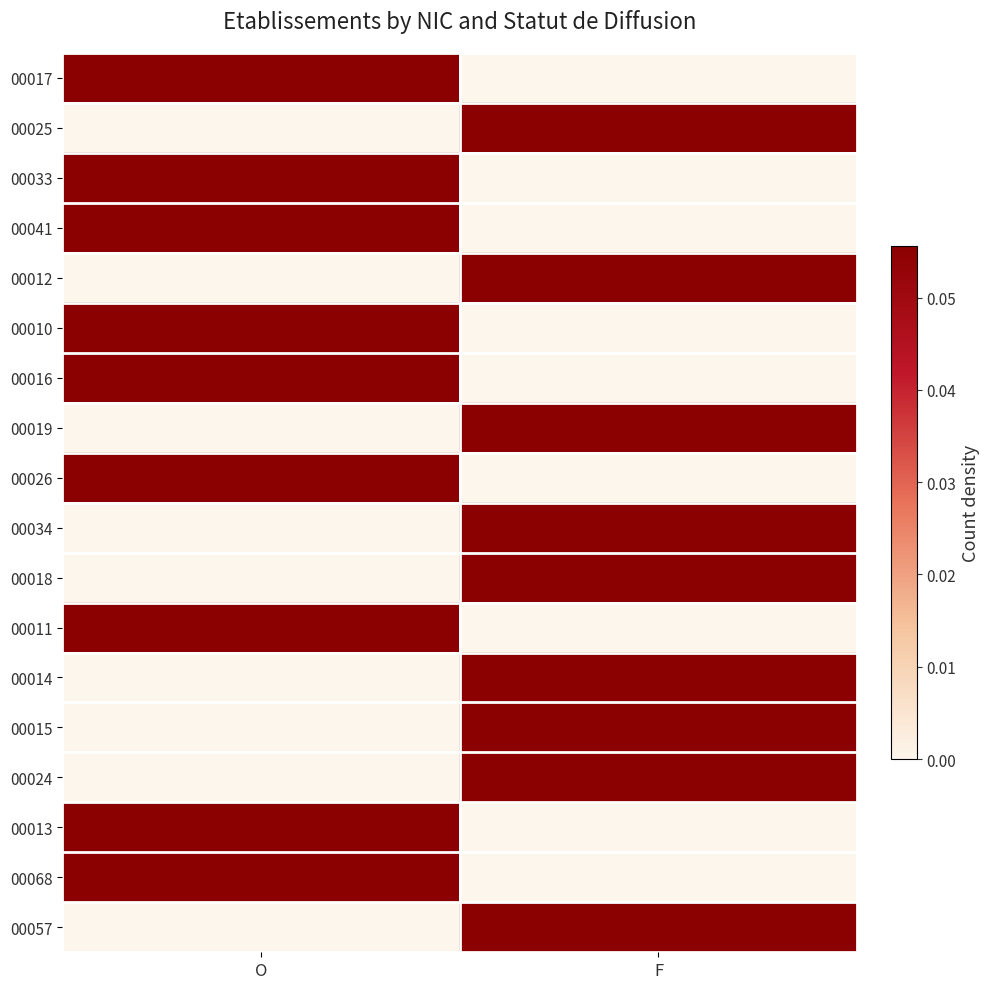

Reading left to right, what are all the values shown in this chart?

00017: O=0.1	F=0.0
00025: O=0.0	F=0.1
00033: O=0.1	F=0.0
00041: O=0.1	F=0.0
00012: O=0.0	F=0.1
00010: O=0.1	F=0.0
00016: O=0.1	F=0.0
00019: O=0.0	F=0.1
00026: O=0.1	F=0.0
00034: O=0.0	F=0.1
00018: O=0.0	F=0.1
00011: O=0.1	F=0.0
00014: O=0.0	F=0.1
00015: O=0.0	F=0.1
00024: O=0.0	F=0.1
00013: O=0.1	F=0.0
00068: O=0.1	F=0.0
00057: O=0.0	F=0.1